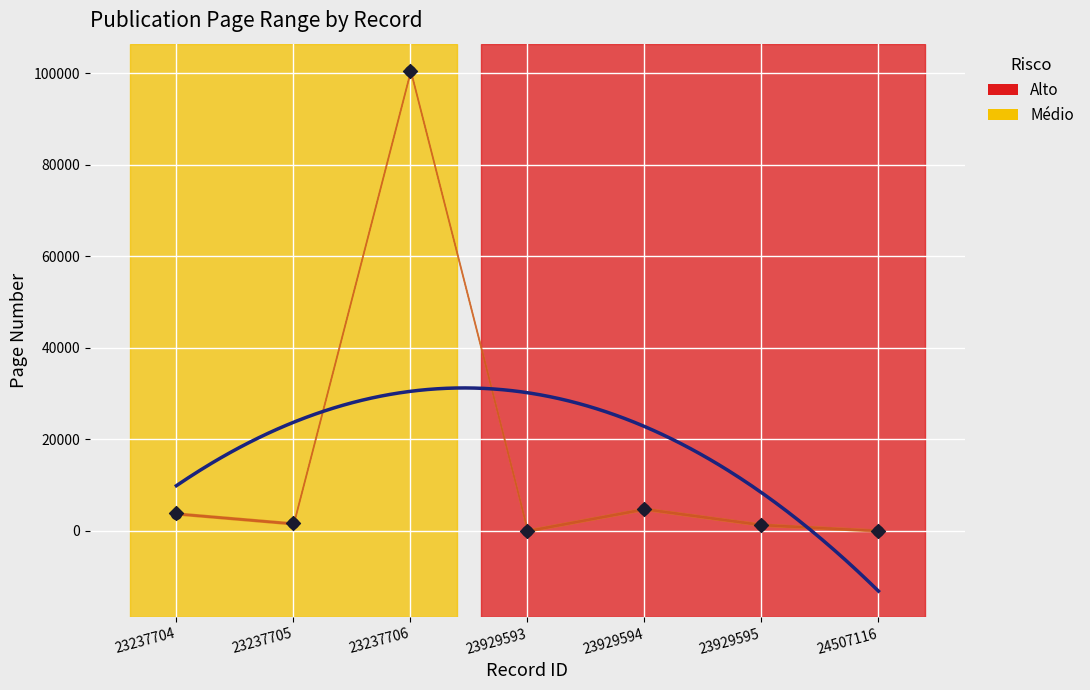

At how many categories does at least one series exceed 71422?

1